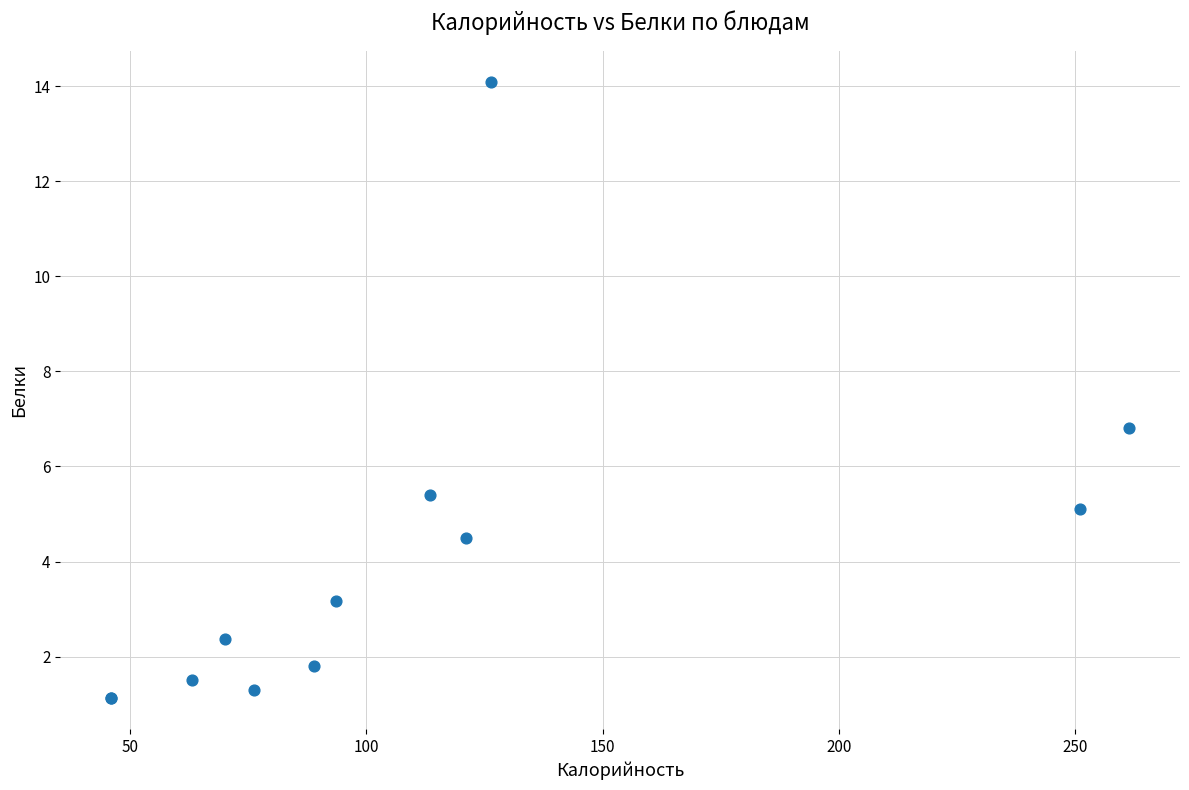

What Y value in the scatter plot is closest to 7?

6.8